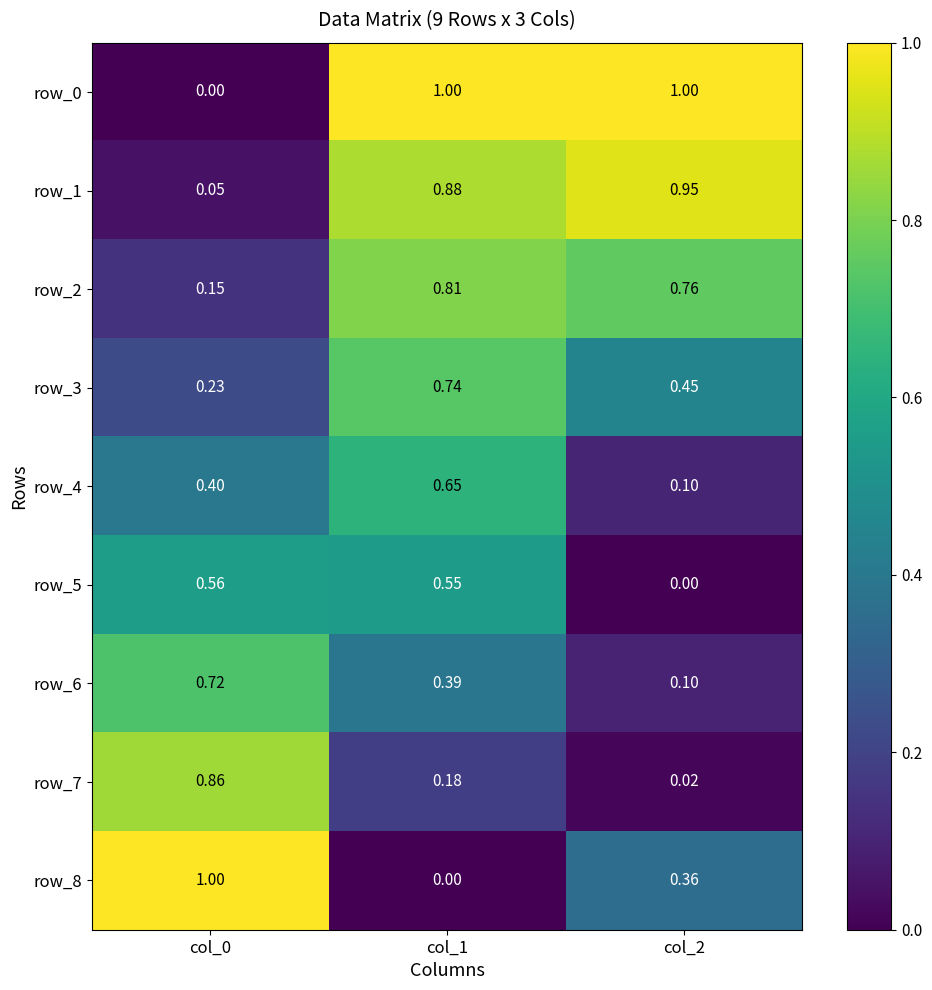

Which category has the lowest value in the row_8 series?

col_1